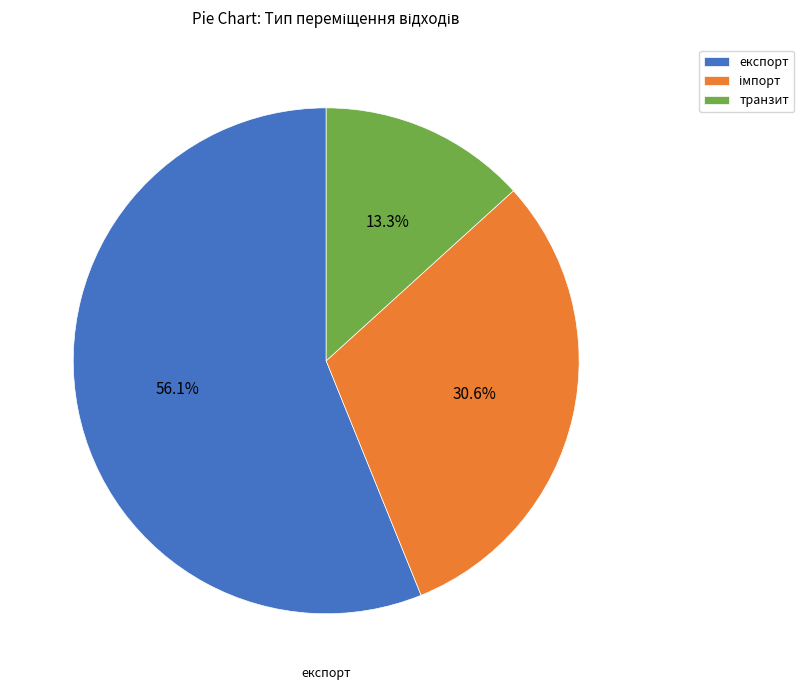

How many slices are in this pie chart?

3